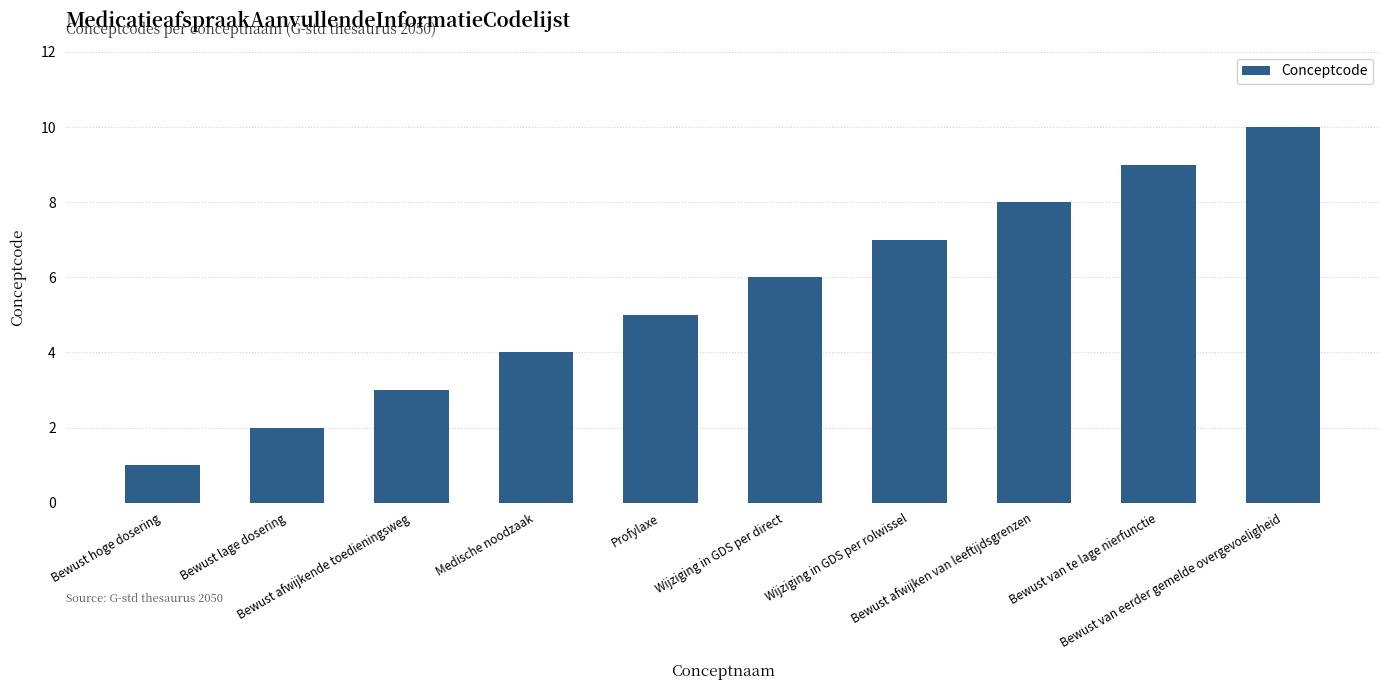

What is the ratio of the value at Bewust afwijkende toedieningsweg to the value at Bewust afwijken van leeftijdsgrenzen?

0.4